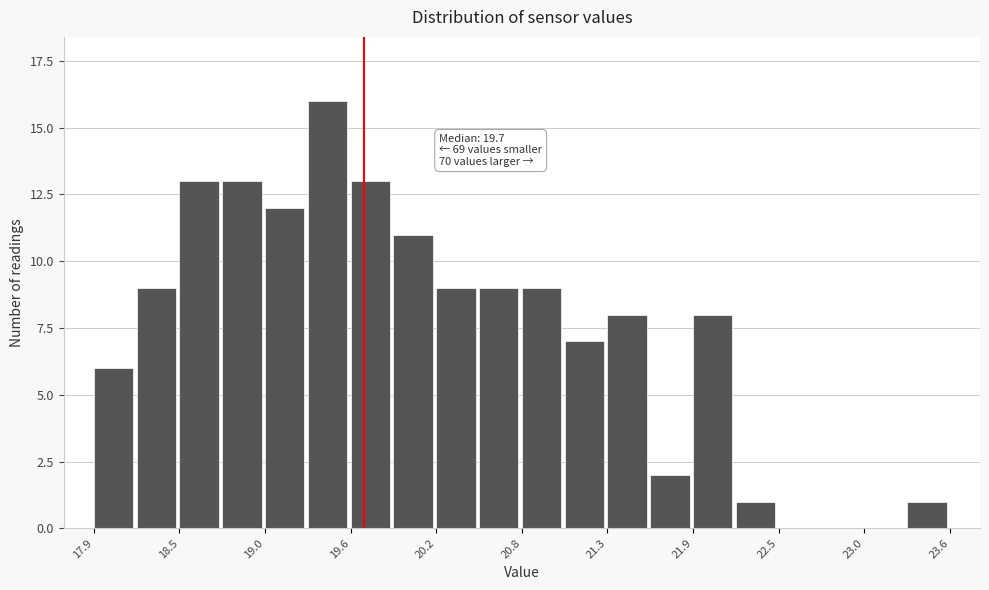

Read against the x-axis, roughly where is the centre of the tallest bar?

19.5